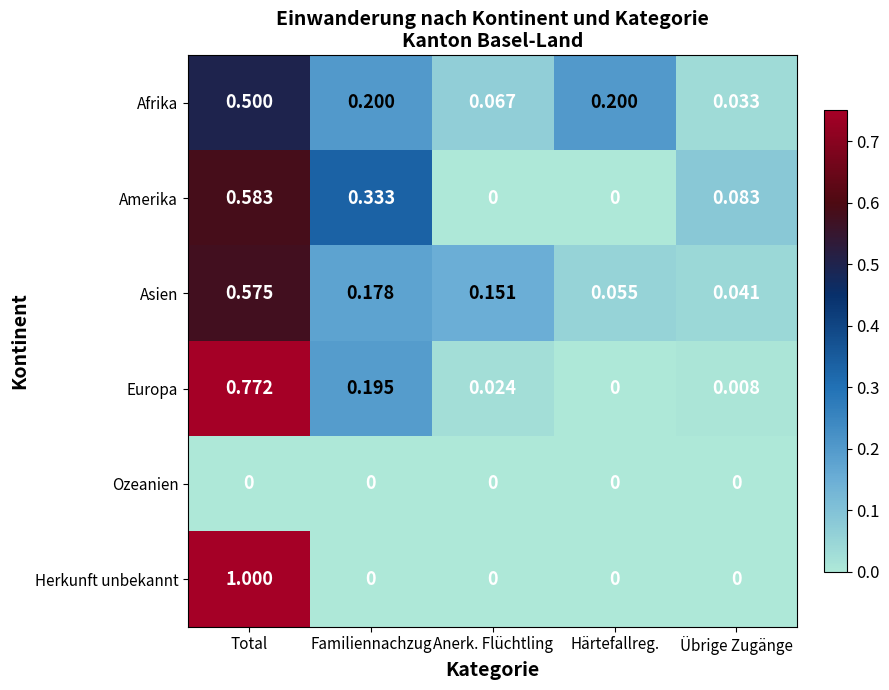

At which category is the sum across all series the highest?

Total